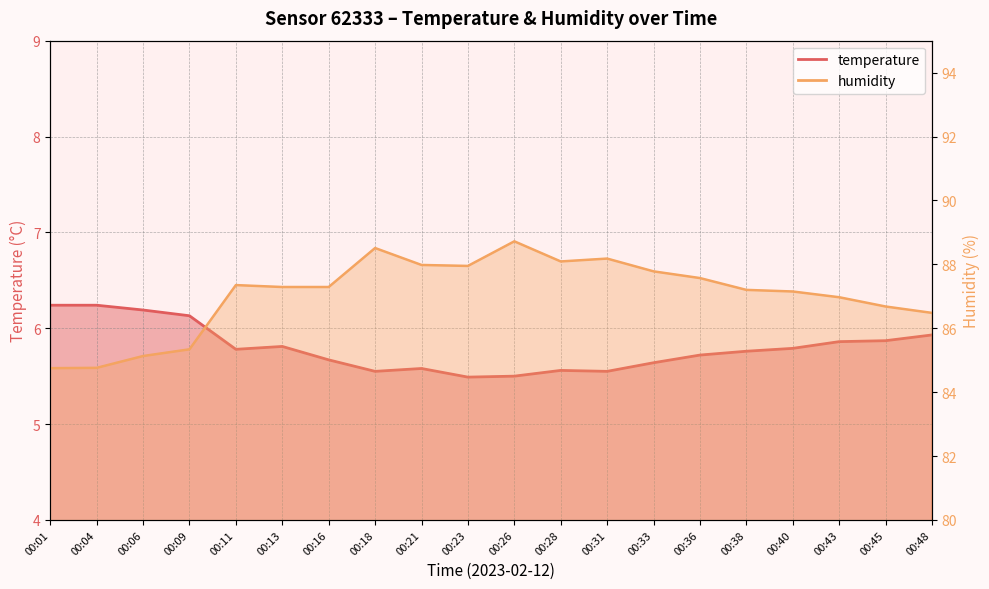

Reading right to left, extract all data points from this chart.

temperature: 5.9	5.9	5.9	5.8	5.8	5.7	5.6	5.5	5.6	5.5	5.5	5.6	5.5	5.7	5.8	5.8	6.1	6.2	6.2	6.2
humidity: 86.5	86.7	87.0	87.2	87.2	87.6	87.8	88.2	88.1	88.7	88.0	88.0	88.5	87.3	87.3	87.3	85.3	85.1	84.8	84.8